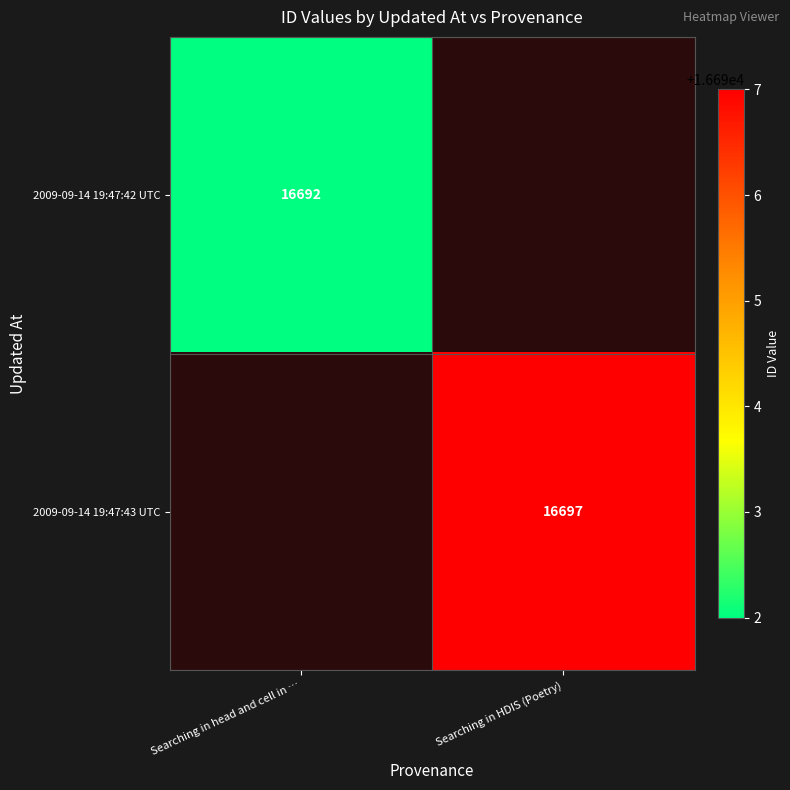

True or false: 2009-09-14 19:47:43 UTC has a value of 8323 at Searching in HDIS (Poetry).

False